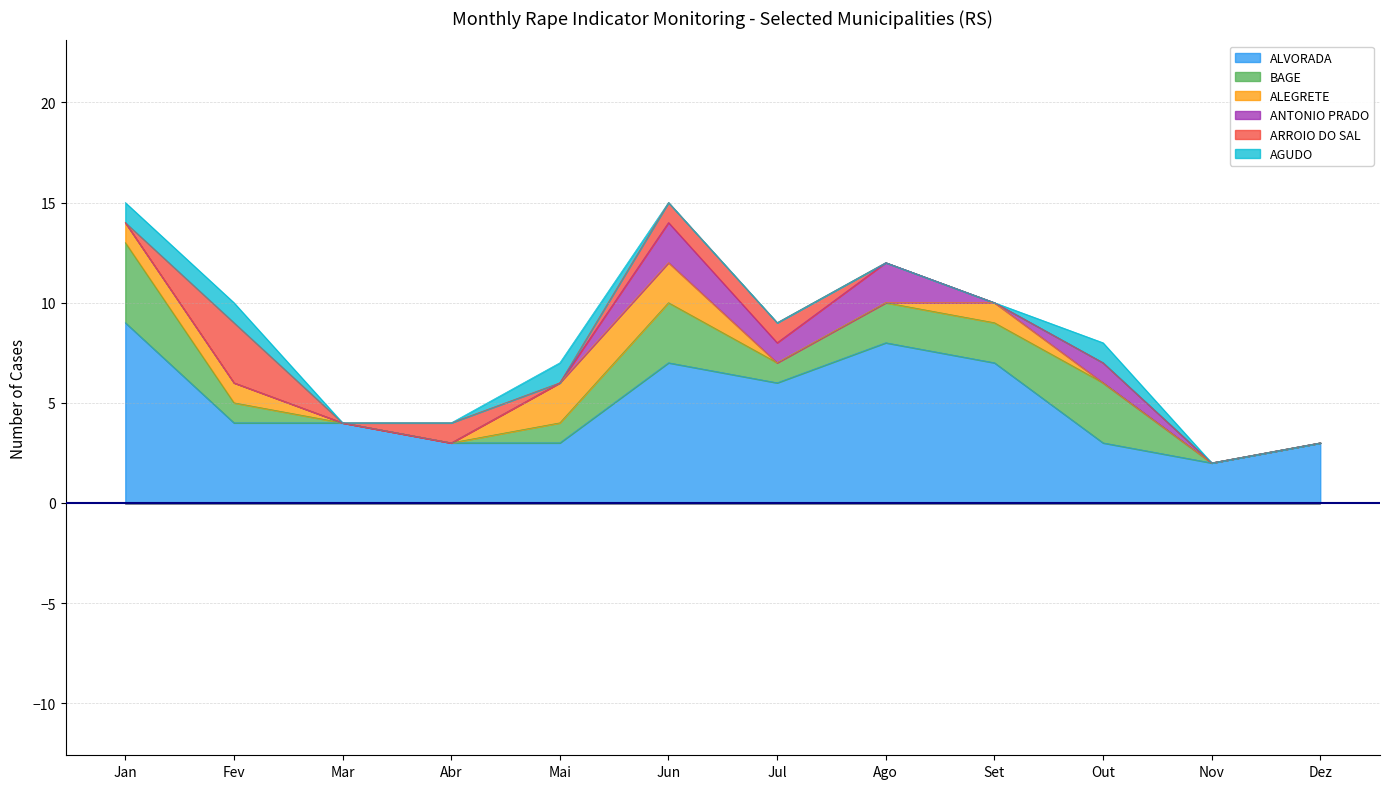

What is the total value across all series at Dez?

3